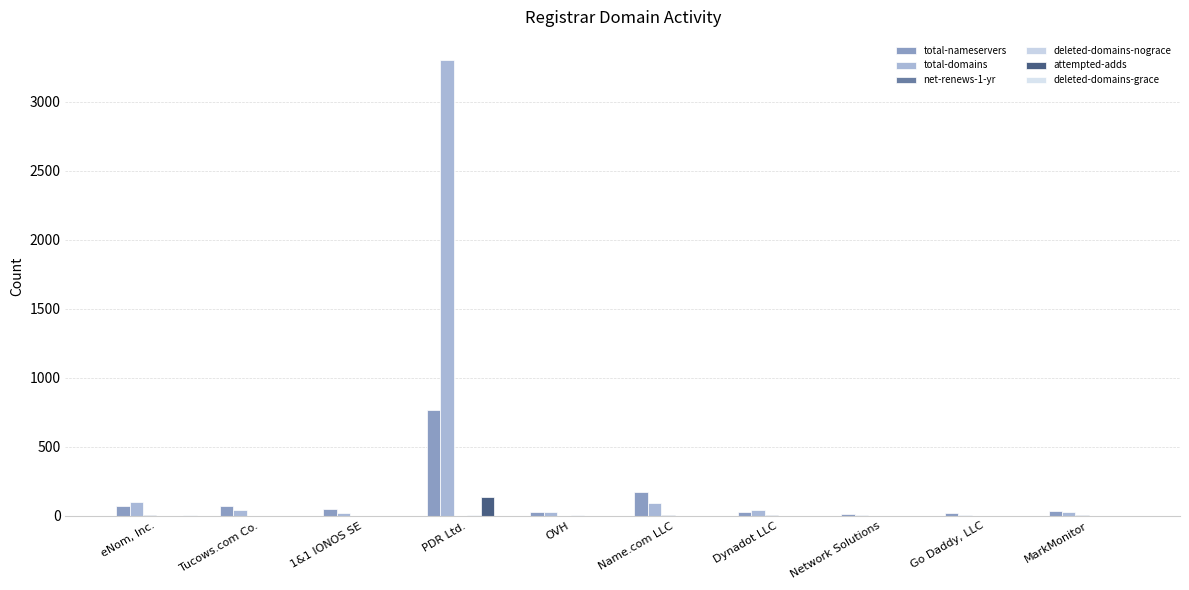

Count the number of data series in this chart.

6